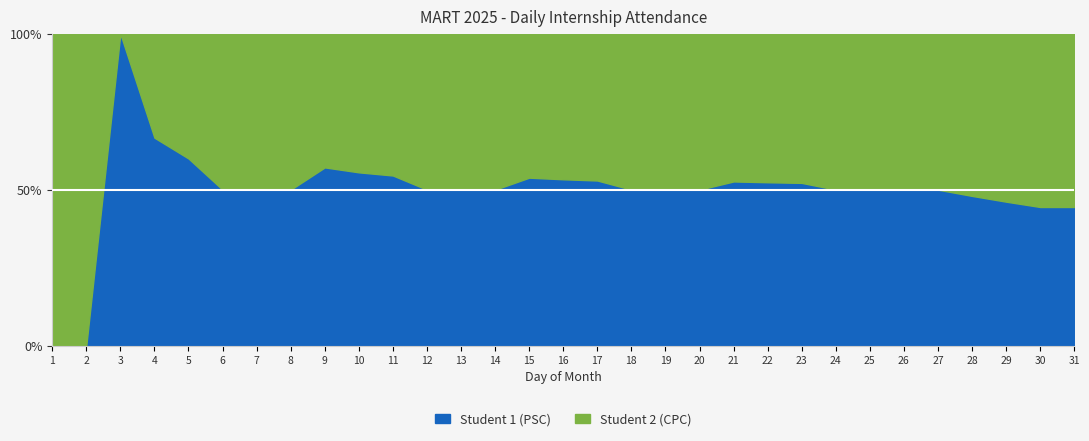

What are all the series names shown in the legend?

Student 1 (PSC), Student 2 (CPC)